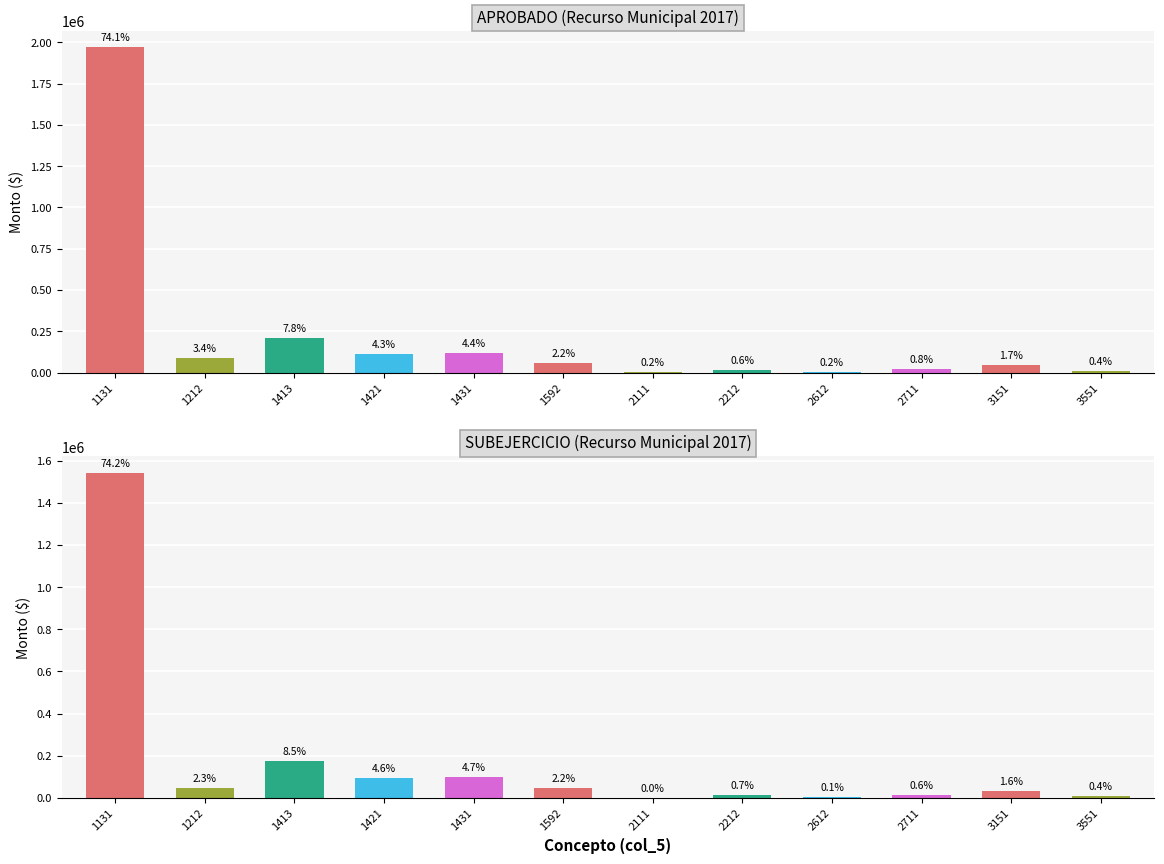

How many bars are there in total?

24